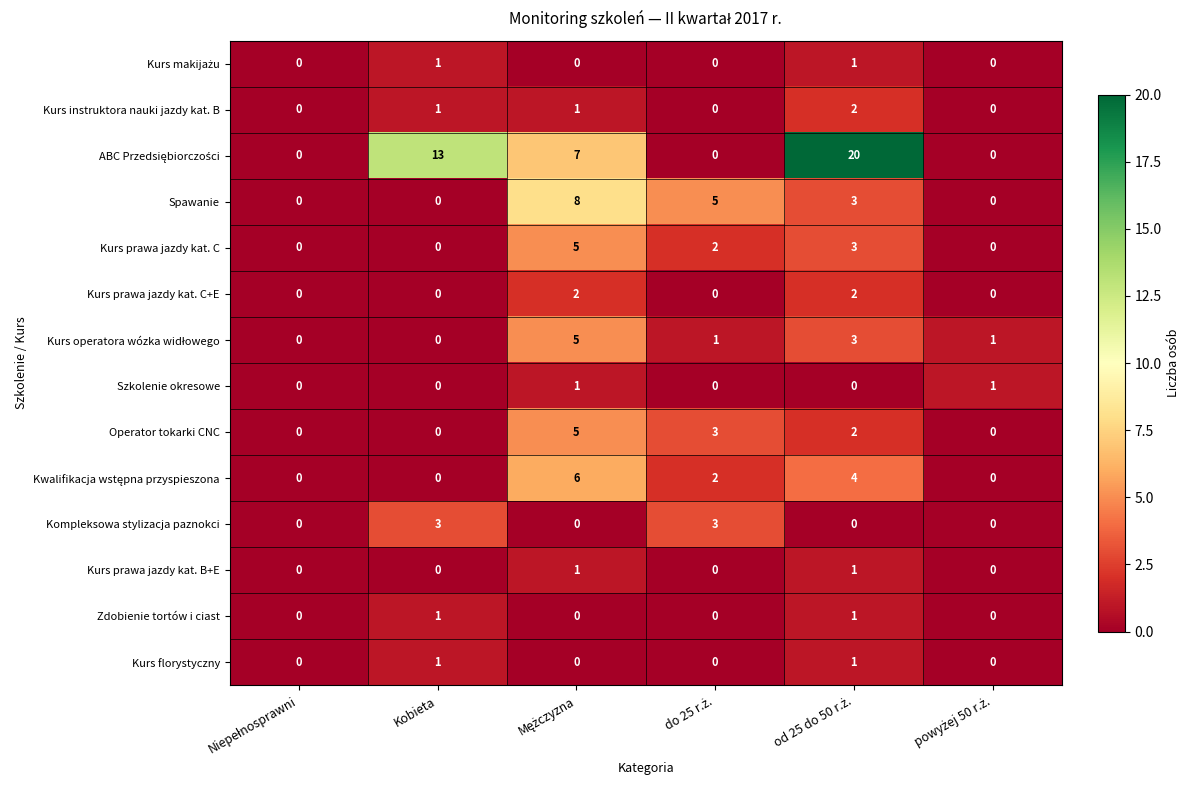

What is the greatest value displayed?

20